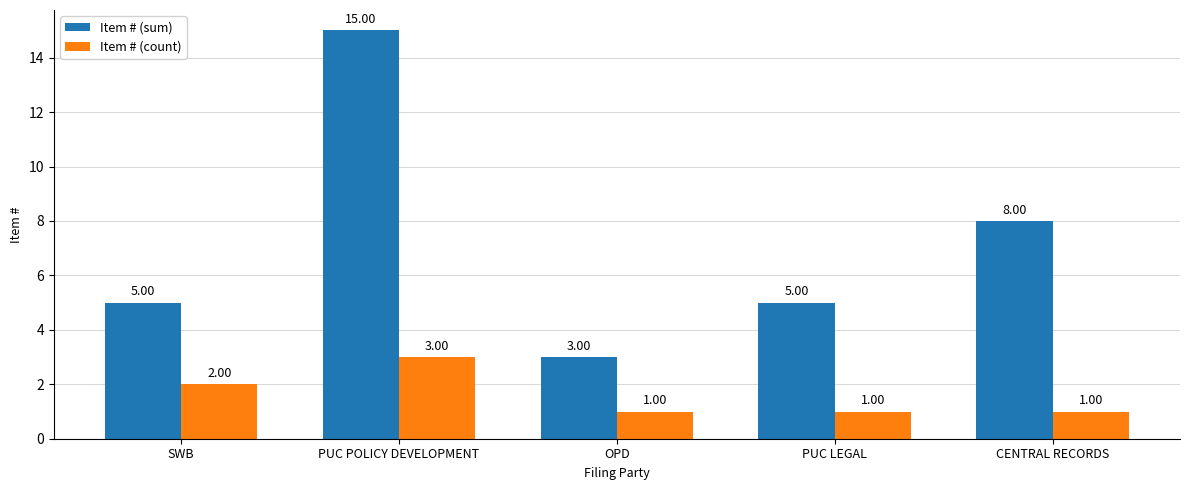

Count the number of data series in this chart.

2